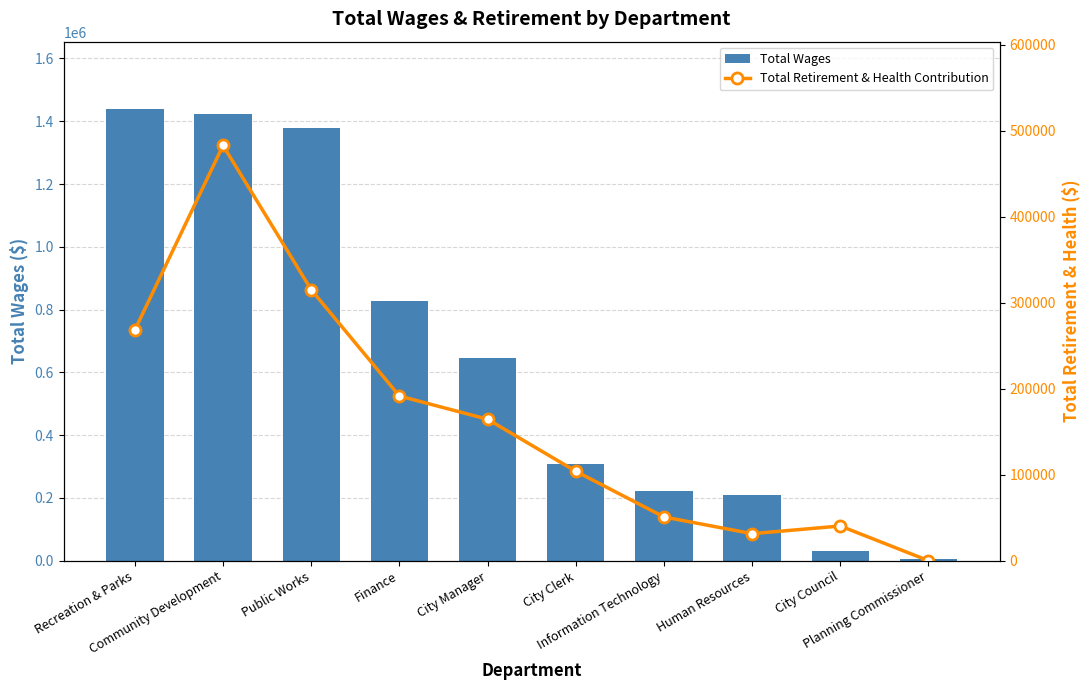

List the series in order of their peak value, highest first.

Total Wages, Total Retirement & Health Contribution